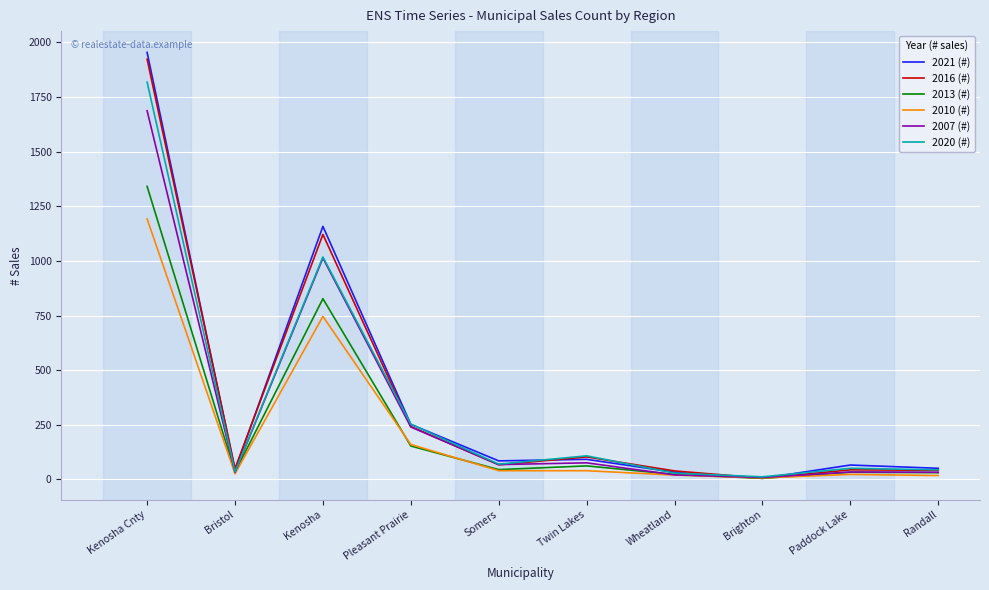

At which category is the sum across all series the highest?

Kenosha Cnty